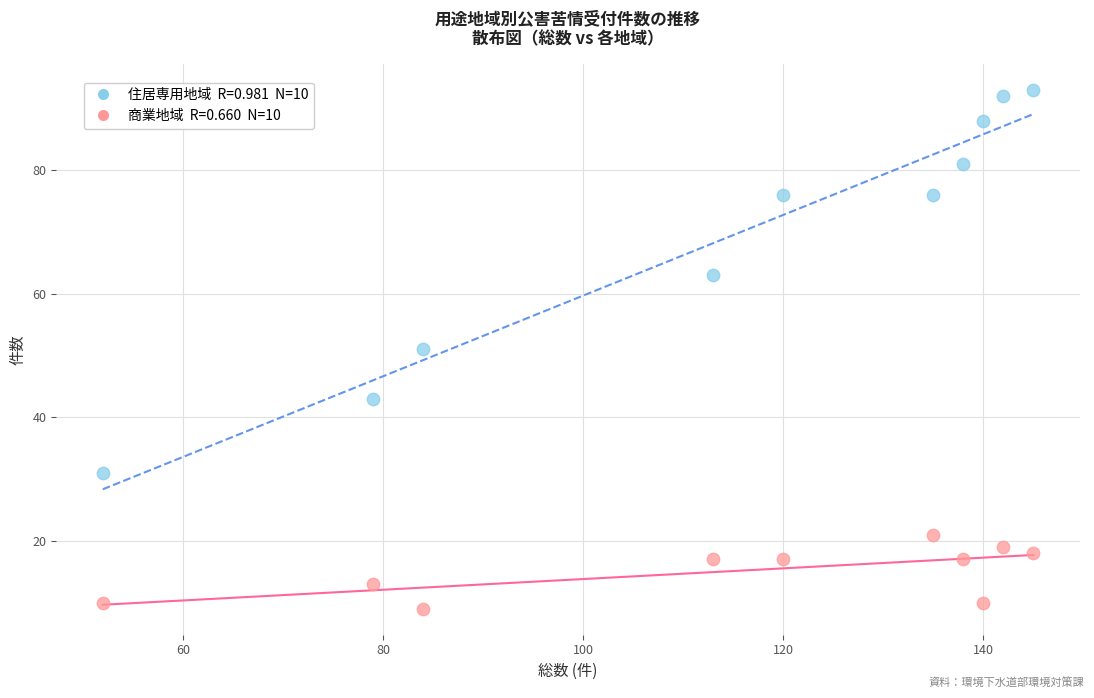

Across all data points, what is the range of Y values (max minus min)?

84